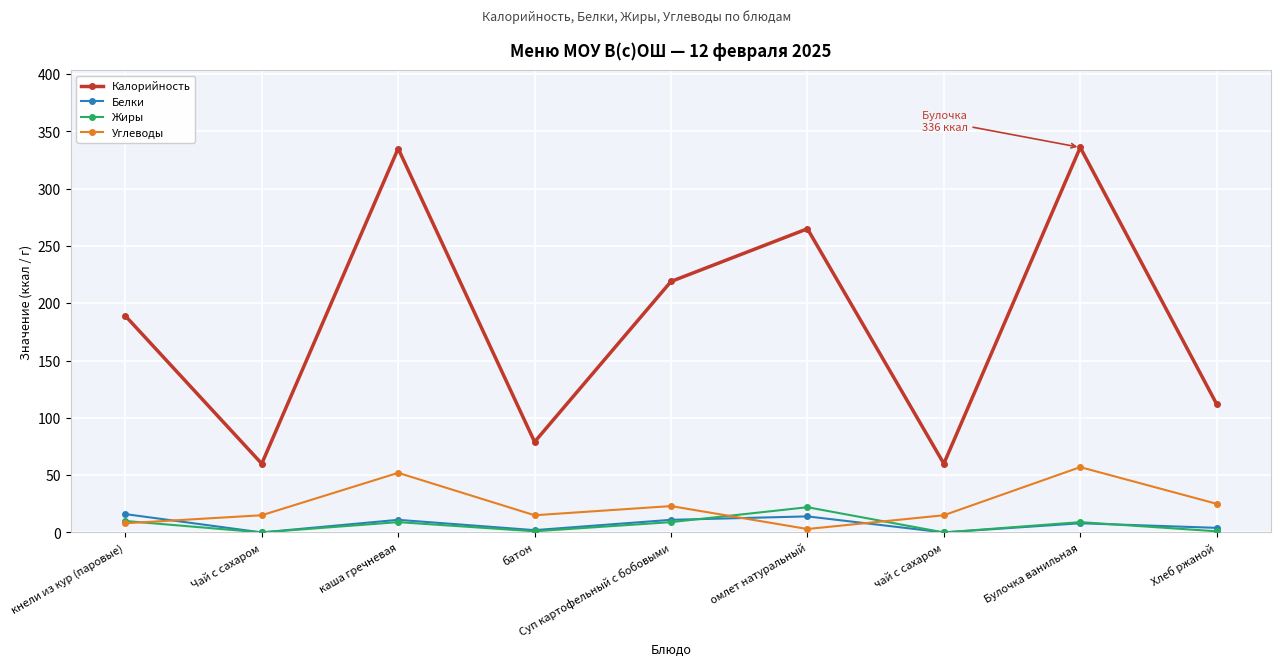

True or false: Жиры has more than 1 points higher than both neighbors.

True